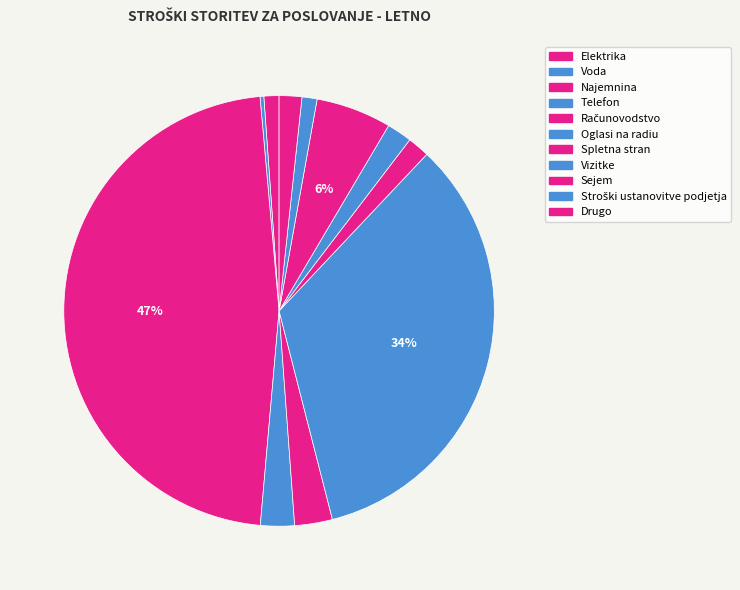

True or false: Voda accounts for 0% of the total.

True